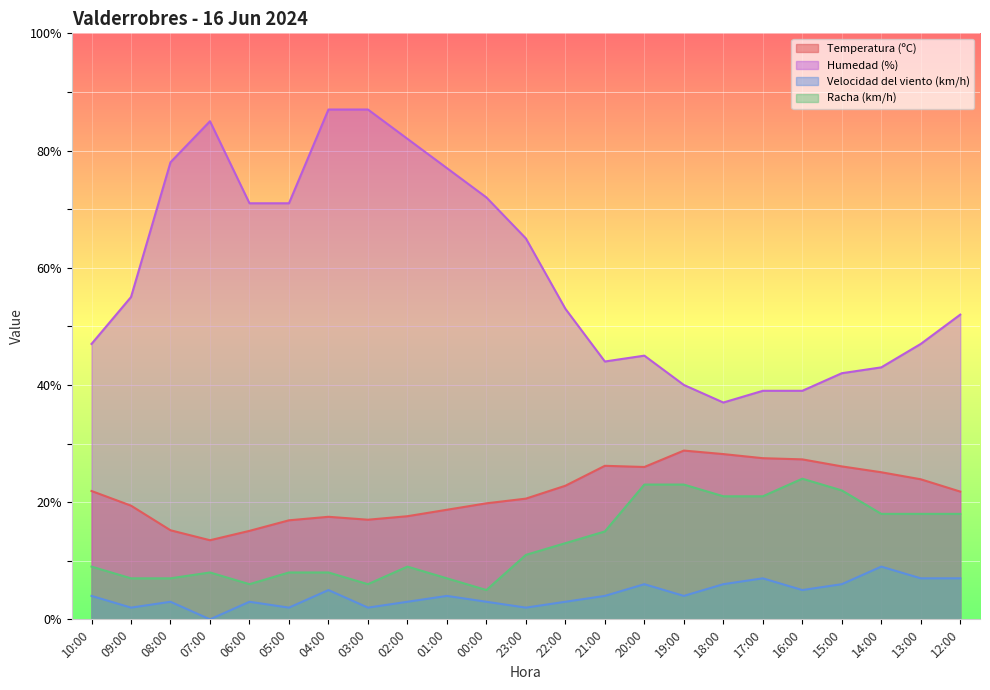

Which series has the largest total across all categories?

Humedad (%)